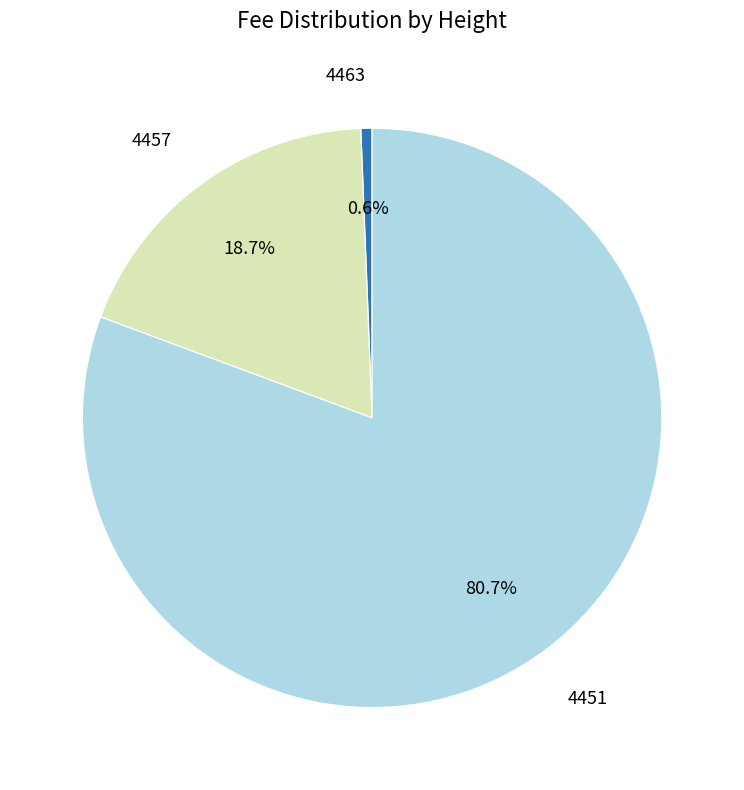

How many slices are in this pie chart?

3